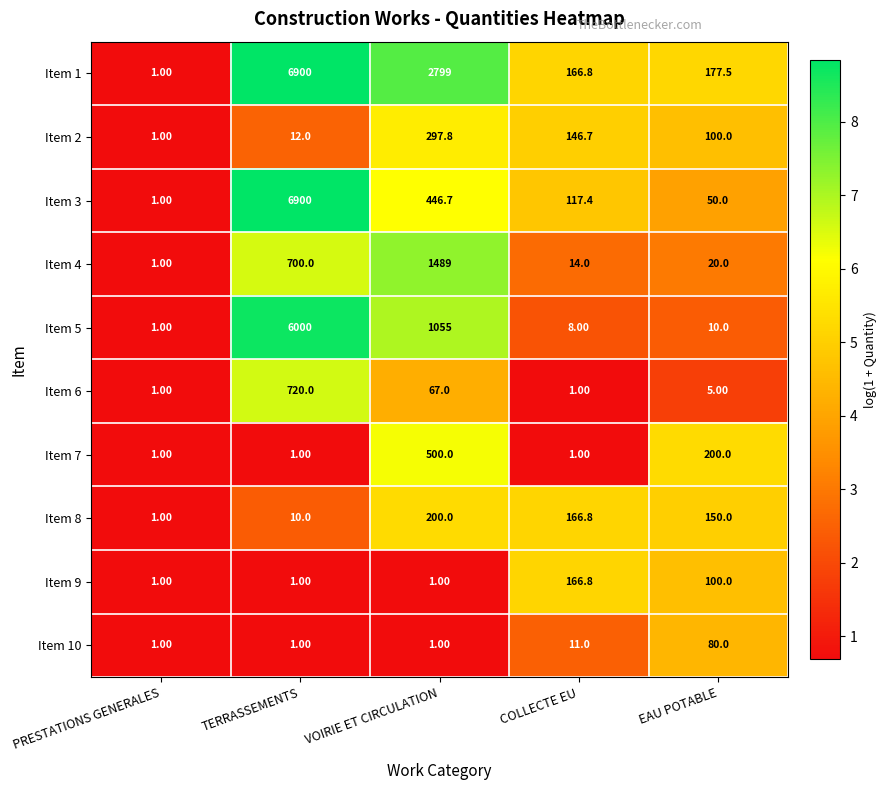

What is the difference between the Item 8 values at TERRASSEMENTS and EAU POTABLE?

140.0